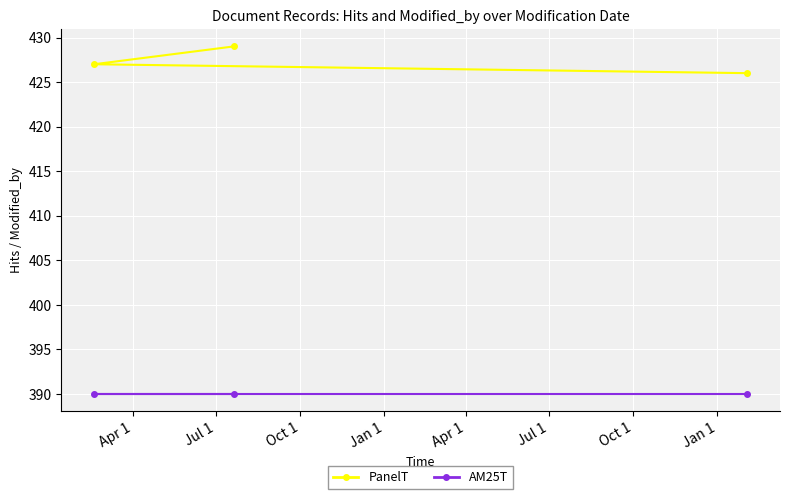

What is the average value of the PanelT series?

427